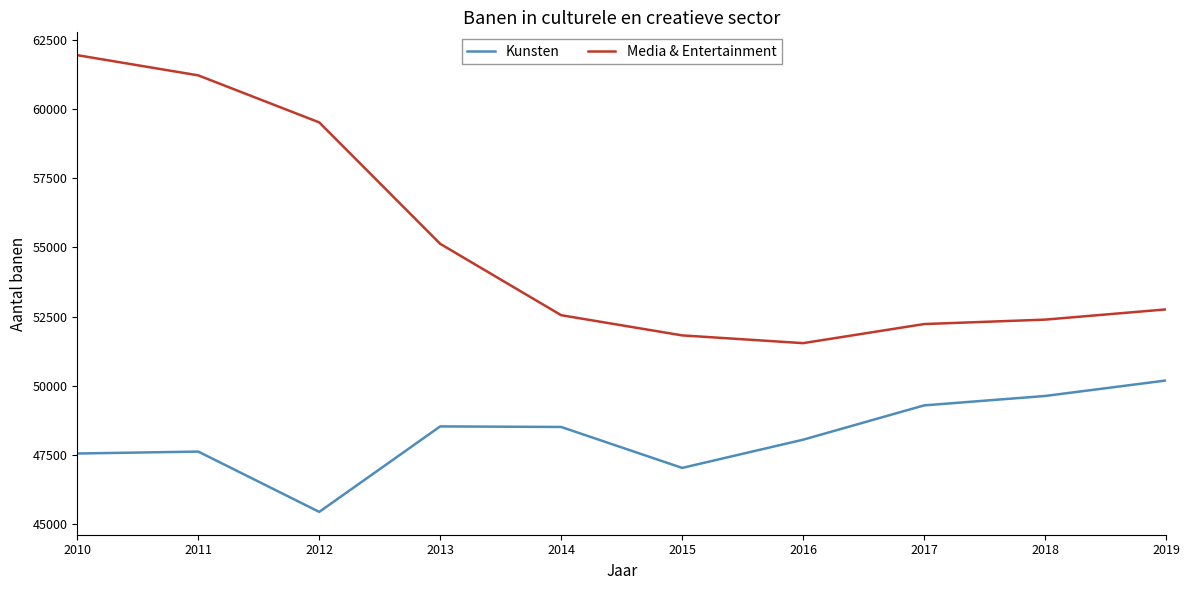

What is the difference between the highest and lowest values at 2015?

4790